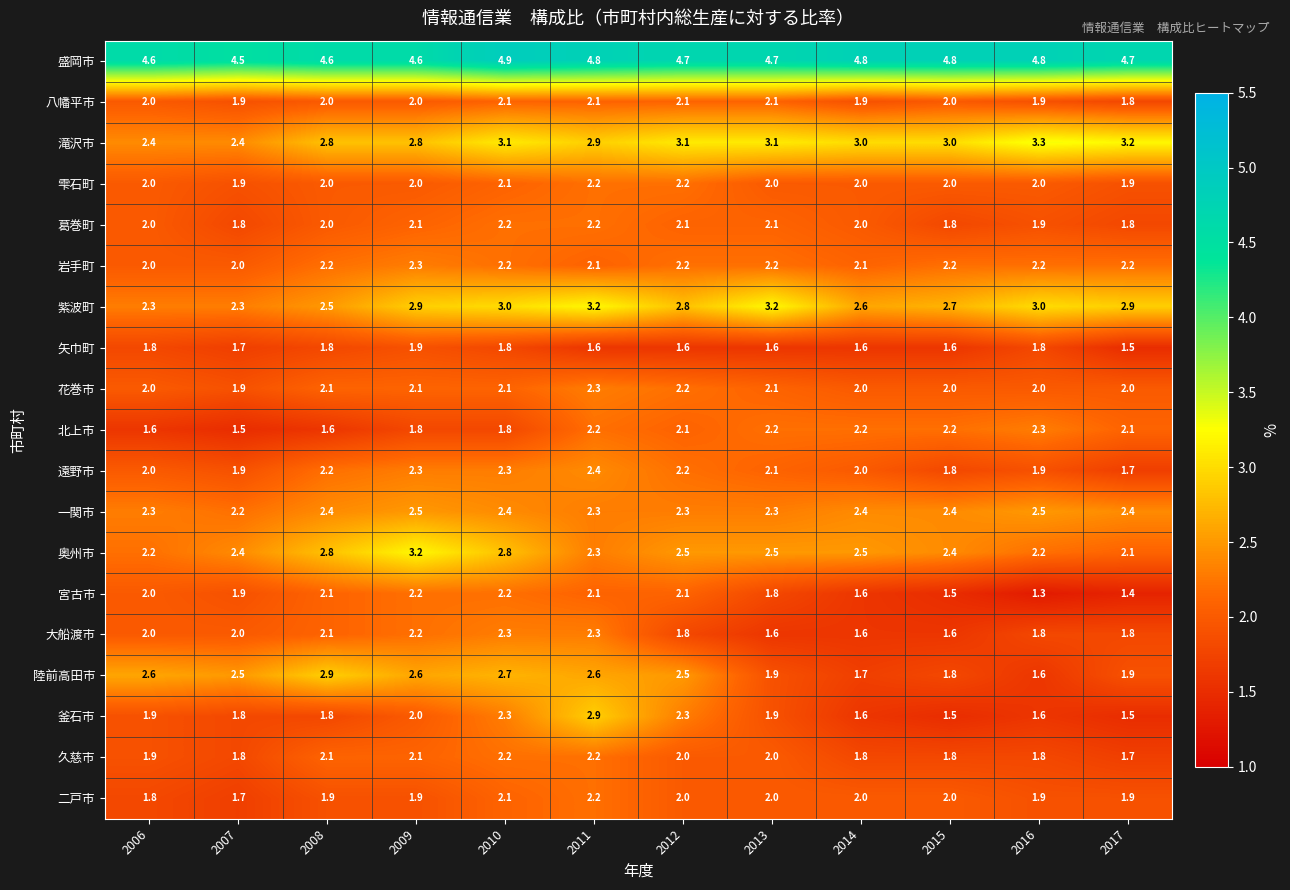

Read the 久慈市 value at 2006.

1.9